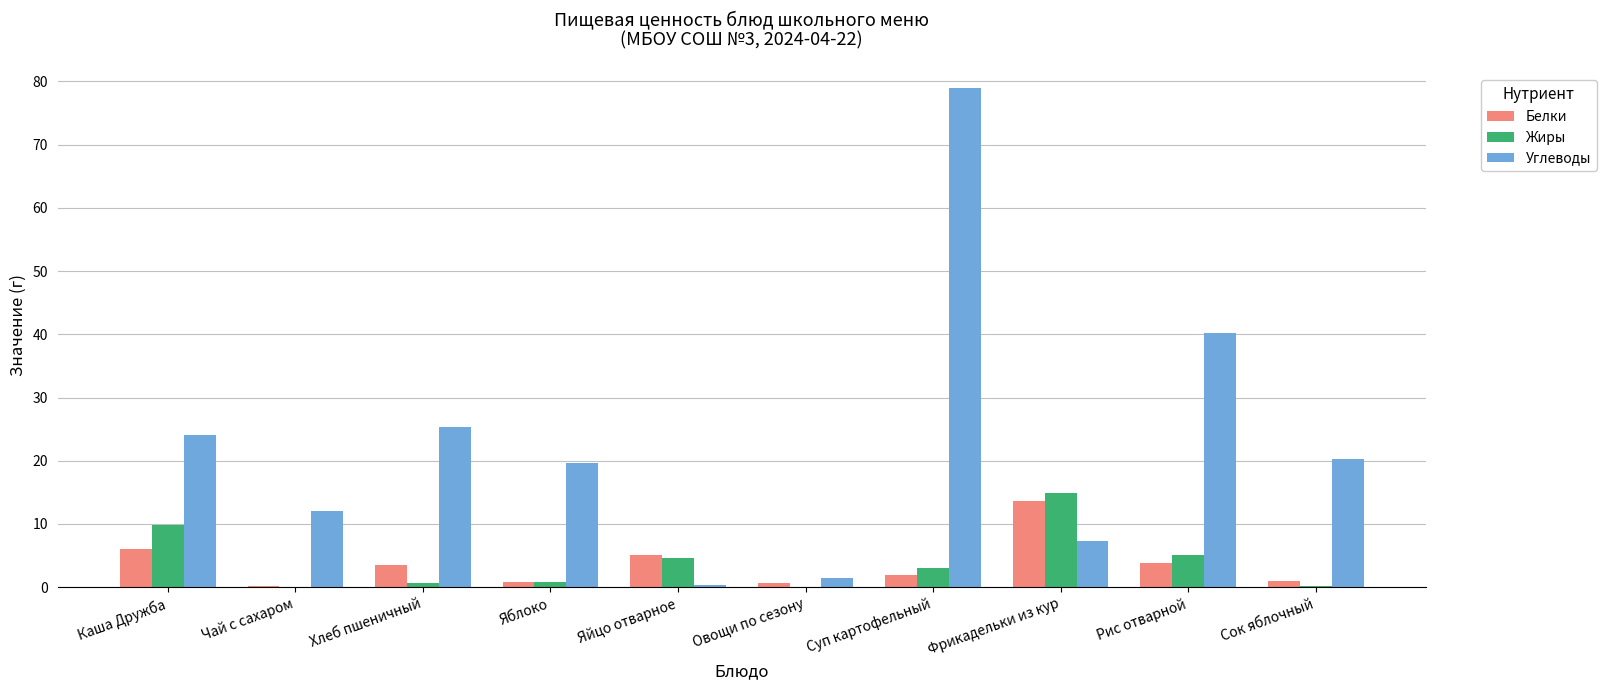

Which category has the highest value in the Жиры series?

Фрикадельки из кур